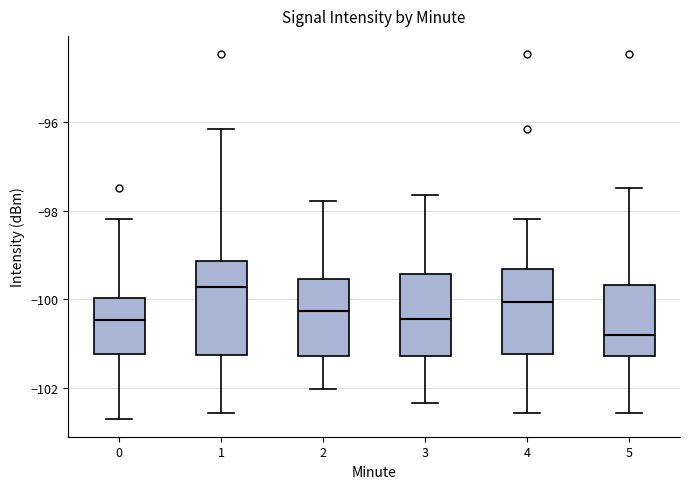

Reading left to right, transcribe this box plot: for each box, give where its median line is, the range the box spans, and where its two whiskers end, as read against the y-axis. The values are not printed on the chart, so give them approximately, as read against the axis.

0: median -100.4, box -101.2 to -100.0, whiskers -102.6 to -98.2
1: median -99.8, box -101.2 to -99.2, whiskers -102.6 to -96.2
2: median -100.2, box -101.2 to -99.6, whiskers -102.0 to -97.8
3: median -100.4, box -101.2 to -99.4, whiskers -102.4 to -97.6
4: median -100.0, box -101.2 to -99.4, whiskers -102.6 to -98.2
5: median -100.8, box -101.2 to -99.6, whiskers -102.6 to -97.4